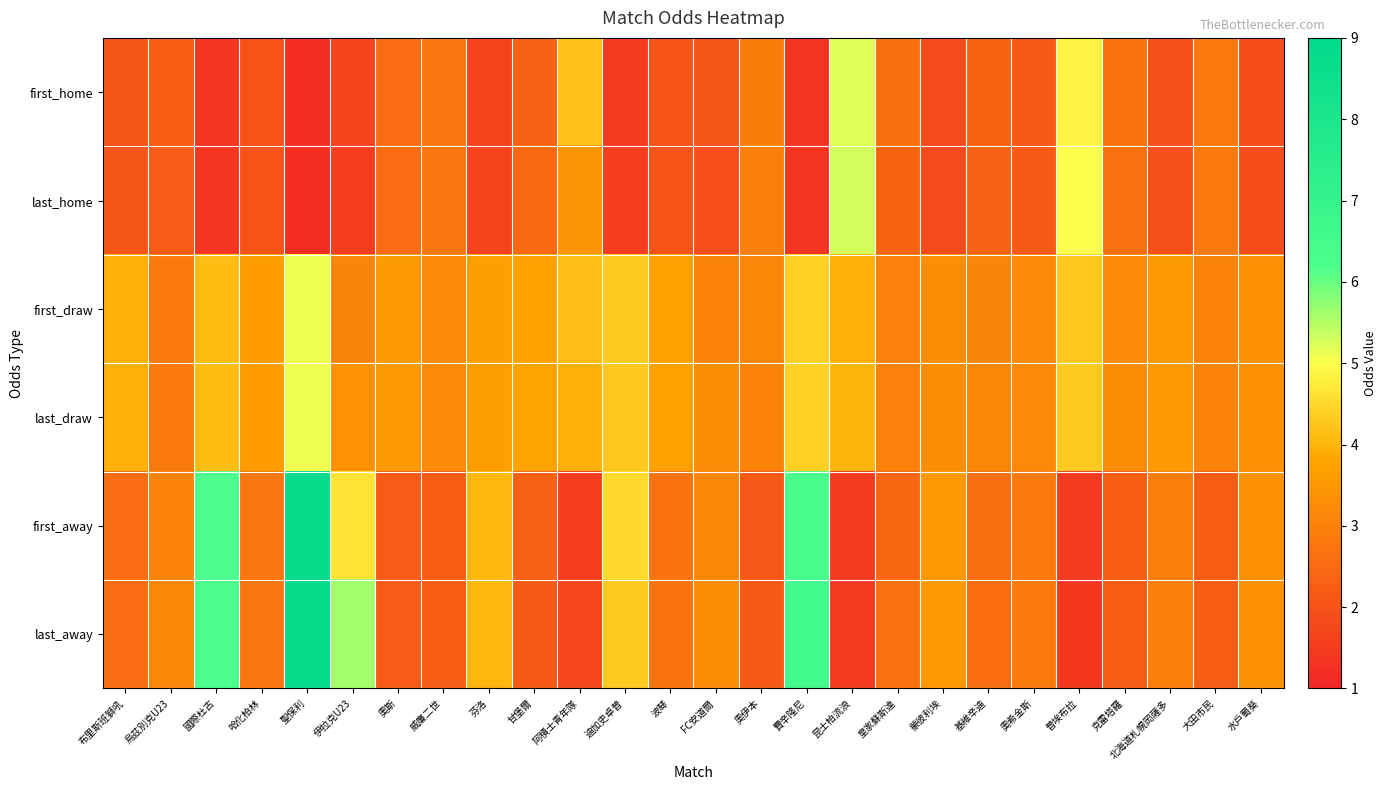

Reading left to right, extract all data points from this chart.

first_home: 布里斯班獅吼=2.1	烏茲別克U23=2.2	國際杜古=1.4	哈化柏林=2.0	聖保利=1.2	伊拉克U23=1.7	奧斯=2.5	威廉二世=2.8	芬洛=1.6	甘堡爾=2.3	阿積士青年隊=4.2	迪加史卓普=1.5	波琴=2.0	FC安道爾=2.0	奧伊本=2.9	費辛隆尼=1.3	昆士柏流浪=5.2	皇家蘇斯達=2.6	蒙彼利埃=1.8	基維辛迪=2.4	奧希金斯=2.1	普埃布拉=4.8	克雷塔羅=2.7	北海道札幌岡薩多=1.9	大田市民=2.8	水戶蜀葵=1.9
last_home: 布里斯班獅吼=2.0	烏茲別克U23=2.2	國際杜古=1.4	哈化柏林=2.0	聖保利=1.2	伊拉克U23=1.5	奧斯=2.5	威廉二世=2.8	芬洛=1.6	甘堡爾=2.5	阿積士青年隊=3.5	迪加史卓普=1.5	波琴=2.0	FC安道爾=1.9	奧伊本=3.0	費辛隆尼=1.3	昆士柏流浪=5.3	皇家蘇斯達=2.4	蒙彼利埃=1.8	基維辛迪=2.3	奧希金斯=2.1	普埃布拉=5.0	克雷塔羅=2.7	北海道札幌岡薩多=1.9	大田市民=2.8	水戶蜀葵=1.9
first_draw: 布里斯班獅吼=4.0	烏茲別克U23=2.8	國際杜古=4.1	哈化柏林=3.6	聖保利=5.1	伊拉克U23=3.1	奧斯=3.5	威廉二世=3.2	芬洛=3.6	甘堡爾=3.7	阿積士青年隊=4.2	迪加史卓普=4.3	波琴=3.7	FC安道爾=3.0	奧伊本=3.1	費辛隆尼=4.3	昆士柏流浪=4.0	皇家蘇斯達=3.0	蒙彼利埃=3.3	基維辛迪=3.1	奧希金斯=3.2	普埃布拉=4.2	克雷塔羅=3.2	北海道札幌岡薩多=3.5	大田市民=3.0	水戶蜀葵=3.4
last_draw: 布里斯班獅吼=4.0	烏茲別克U23=2.8	國際杜古=4.1	哈化柏林=3.6	聖保利=5.1	伊拉克U23=3.4	奧斯=3.5	威廉二世=3.2	芬洛=3.6	甘堡爾=3.8	阿積士青年隊=4.0	迪加史卓普=4.2	波琴=3.7	FC安道爾=3.2	奧伊本=3.0	費辛隆尼=4.4	昆士柏流浪=4.0	皇家蘇斯達=3.0	蒙彼利埃=3.3	基維辛迪=3.1	奧希金斯=3.2	普埃布拉=4.3	克雷塔羅=3.2	北海道札幌岡薩多=3.5	大田市民=3.0	水戶蜀葵=3.4
first_away: 布里斯班獅吼=2.5	烏茲別克U23=3.0	國際杜古=6.2	哈化柏林=2.8	聖保利=8.8	伊拉克U23=4.7	奧斯=2.2	威廉二世=2.2	芬洛=4.0	甘堡爾=2.3	阿積士青年隊=1.5	迪加史卓普=4.5	波琴=2.7	FC安道爾=3.1	奧伊本=2.1	費辛隆尼=6.3	昆士柏流浪=1.4	皇家蘇斯達=2.4	蒙彼利埃=3.5	基維辛迪=2.6	奧希金斯=2.9	普埃布拉=1.4	克雷塔羅=2.2	北海道札幌岡薩多=3.0	大田市民=2.2	水戶蜀葵=3.4
last_away: 布里斯班獅吼=2.5	烏茲別克U23=3.1	國際杜古=6.2	哈化柏林=2.8	聖保利=8.8	伊拉克U23=5.6	奧斯=2.2	威廉二世=2.2	芬洛=4.0	甘堡爾=2.1	阿積士青年隊=1.7	迪加史卓普=4.3	波琴=2.7	FC安道爾=3.2	奧伊本=2.1	費辛隆尼=6.5	昆士柏流浪=1.4	皇家蘇斯達=2.7	蒙彼利埃=3.5	基維辛迪=2.6	奧希金斯=2.9	普埃布拉=1.4	克雷塔羅=2.2	北海道札幌岡薩多=3.0	大田市民=2.2	水戶蜀葵=3.4